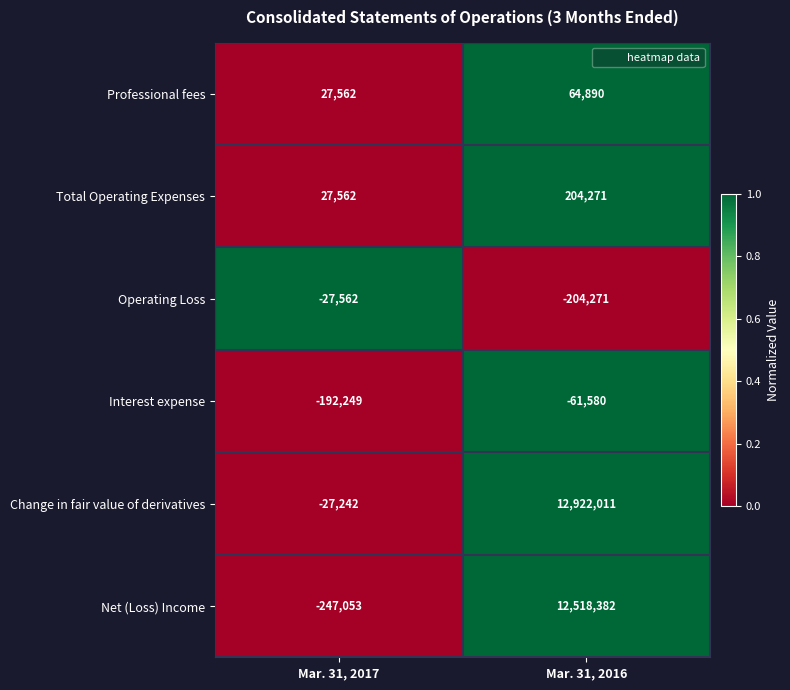

At which label does Change in fair value of derivatives reach its peak?

Mar. 31, 2016